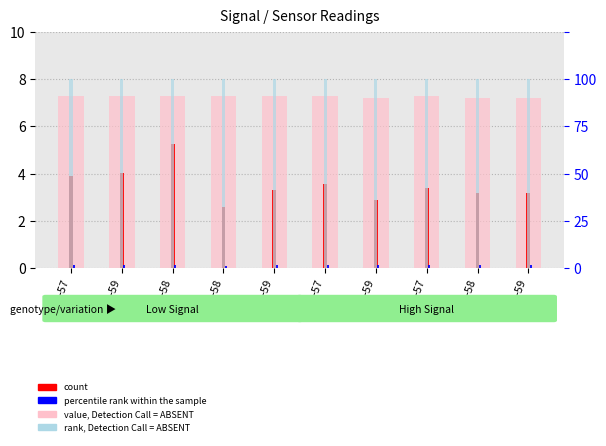

What is the value of the count bar at the 9th from the left?

5.2